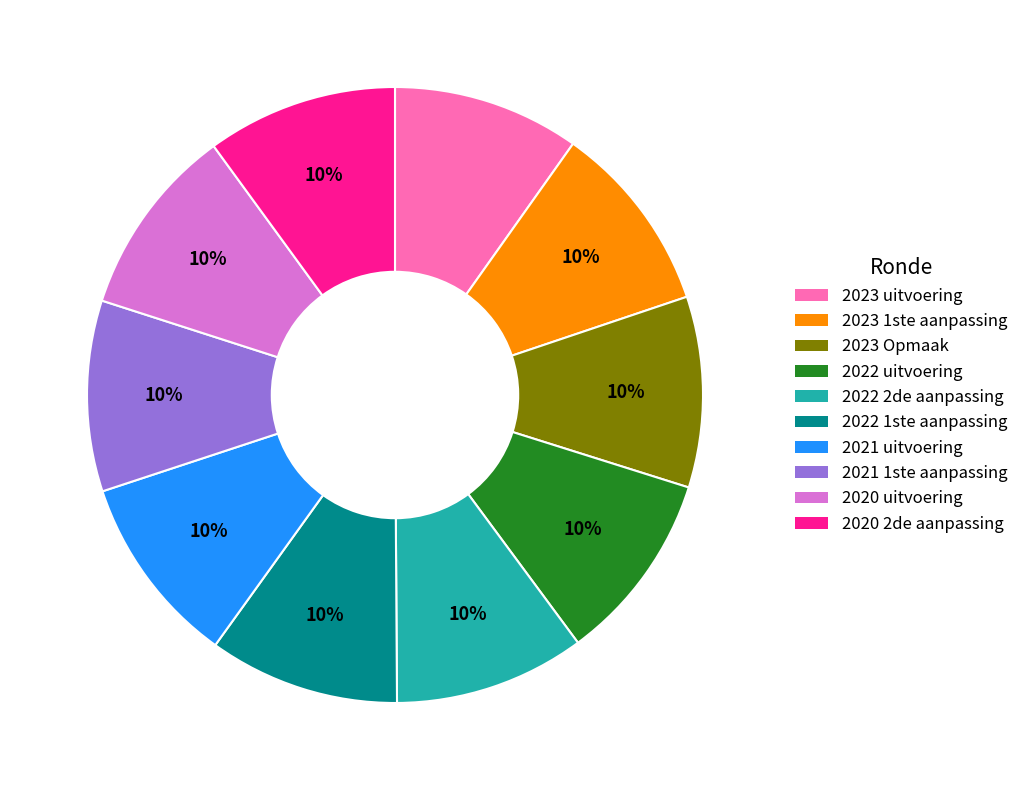

How many segments does this pie chart have?

10